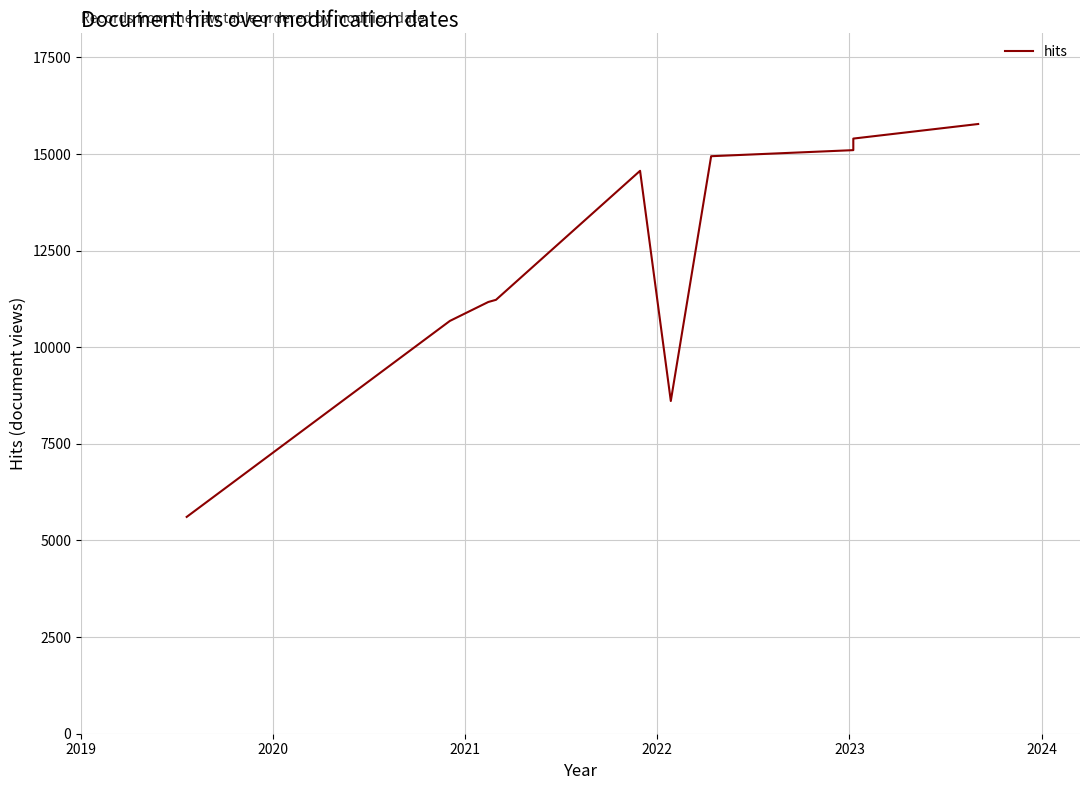

What is the label of the 6th point from the right?

2022